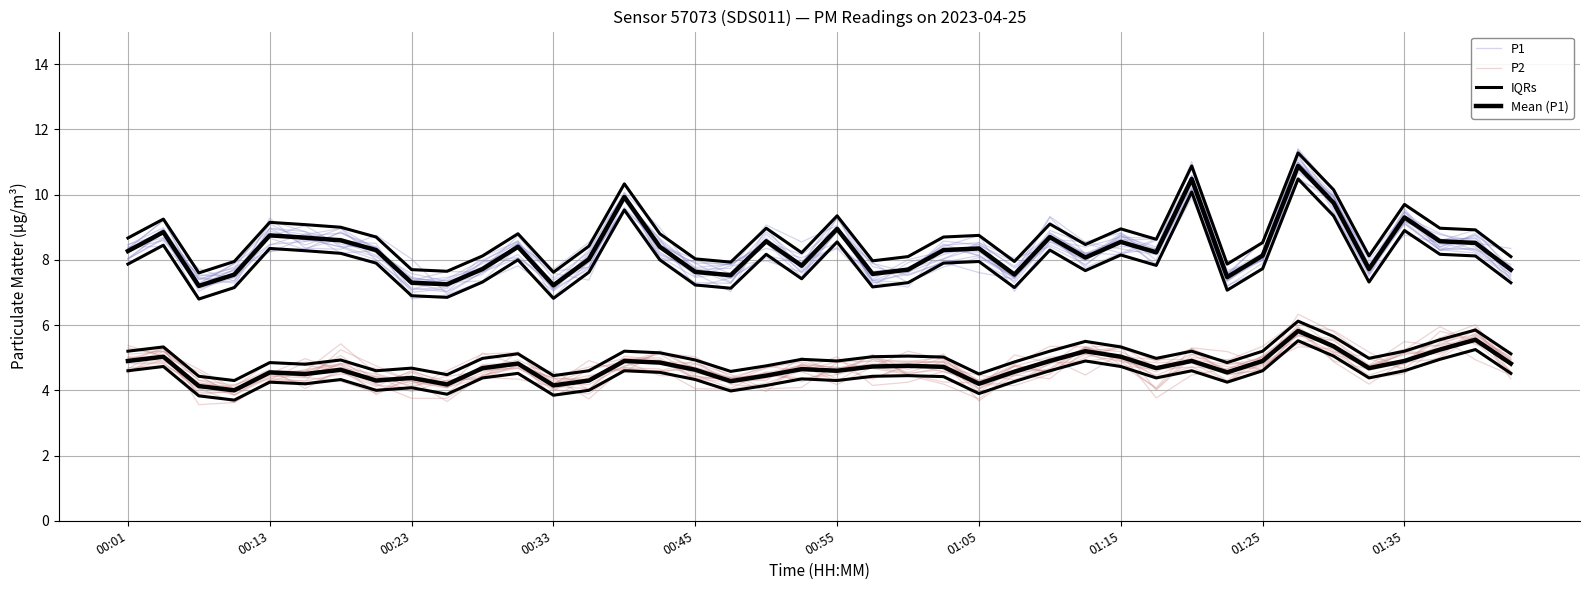

What is the maximum value shown in the chart?

11.0